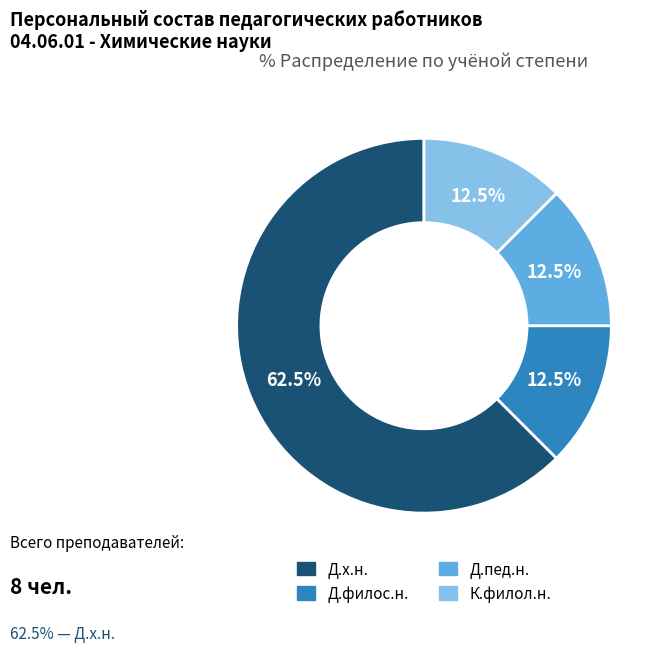

Is Д.пед.н. the majority of the pie?

No